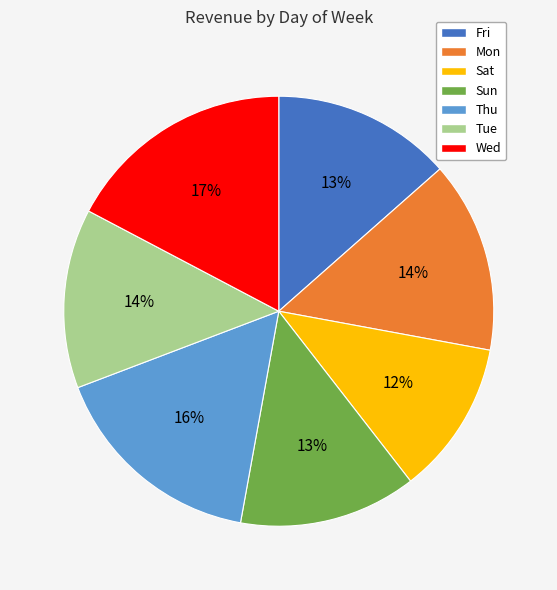

What is the smallest slice in the pie chart?

Sat